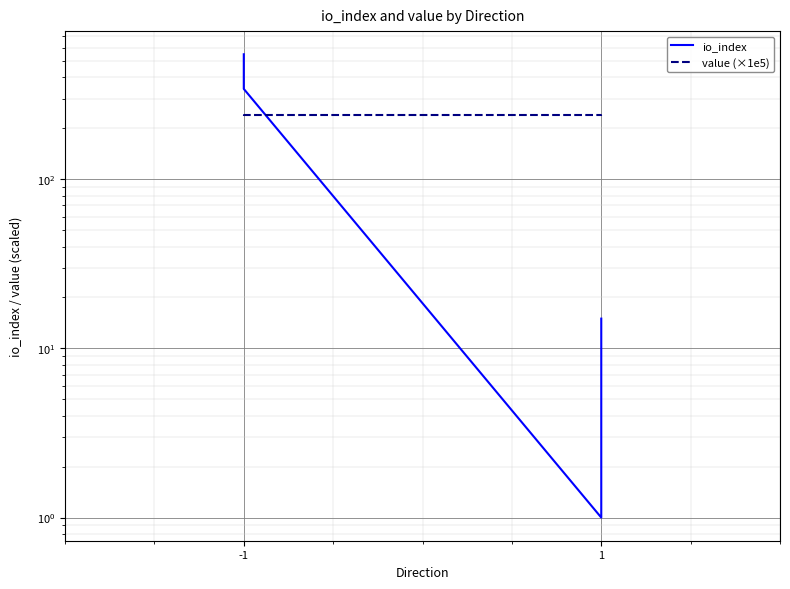

Reading right to left, transcribe all the data shown in this chart.

io_index: 15.0	1.0	342.0	548.0
value (×1e5): 237.8	240.8	240.8	237.8